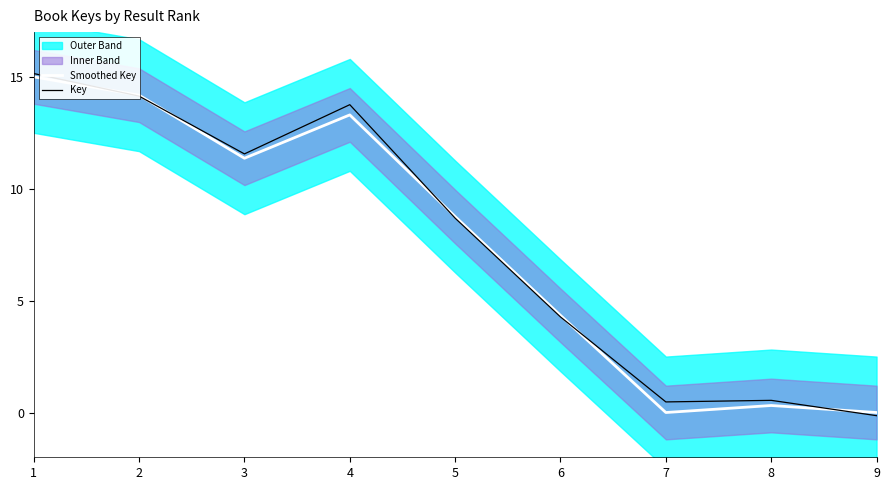

How many lines are shown in the chart?

2